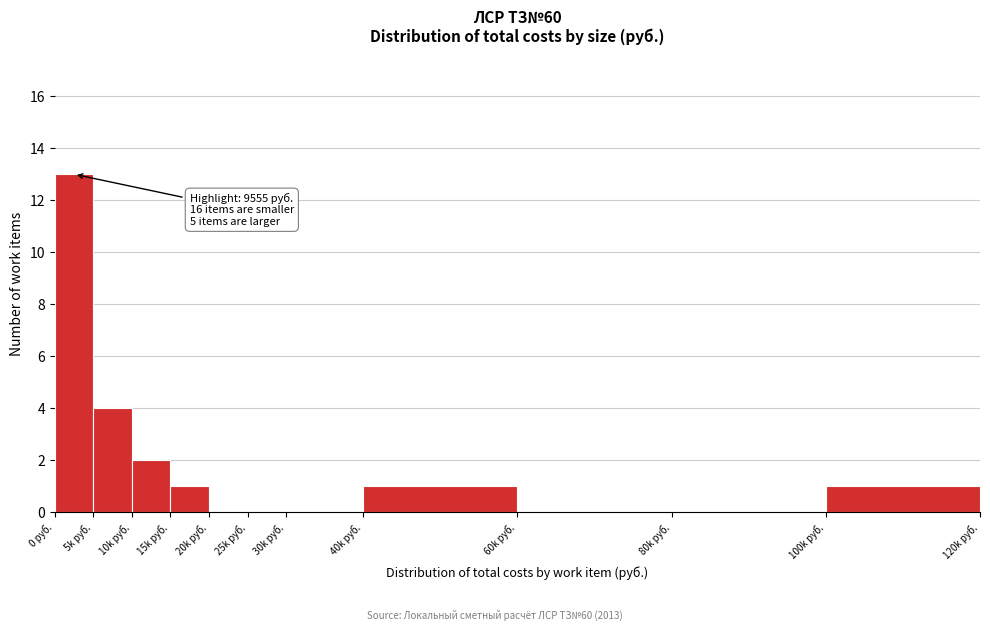

Reading left to right, transcribe all the data shown in this chart.

0 руб.=13	5k руб.=4	10k руб.=2	15k руб.=1	20k руб.=0	25k руб.=0	30k руб.=0	40k руб.=1	60k руб.=0	80k руб.=0	100k руб.=1